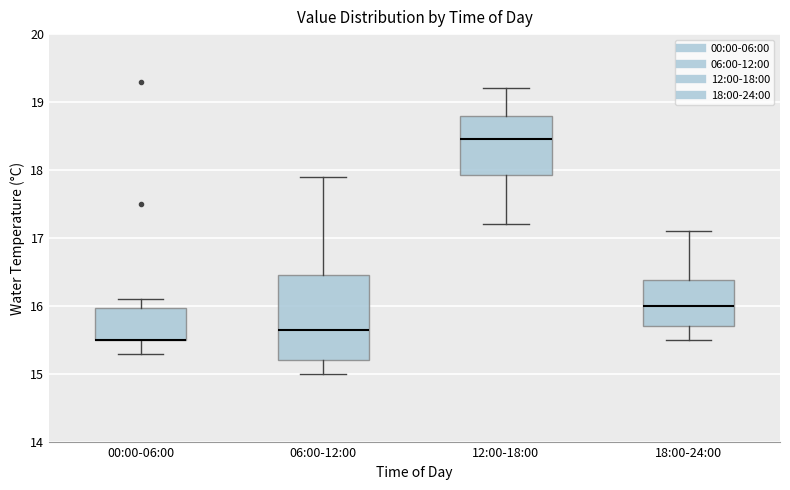

Where does the upper whisker of the box for 00:00-06:00 end on the y-axis? The values are not printed on the chart, so give them approximately, as read against the axis.

16.1